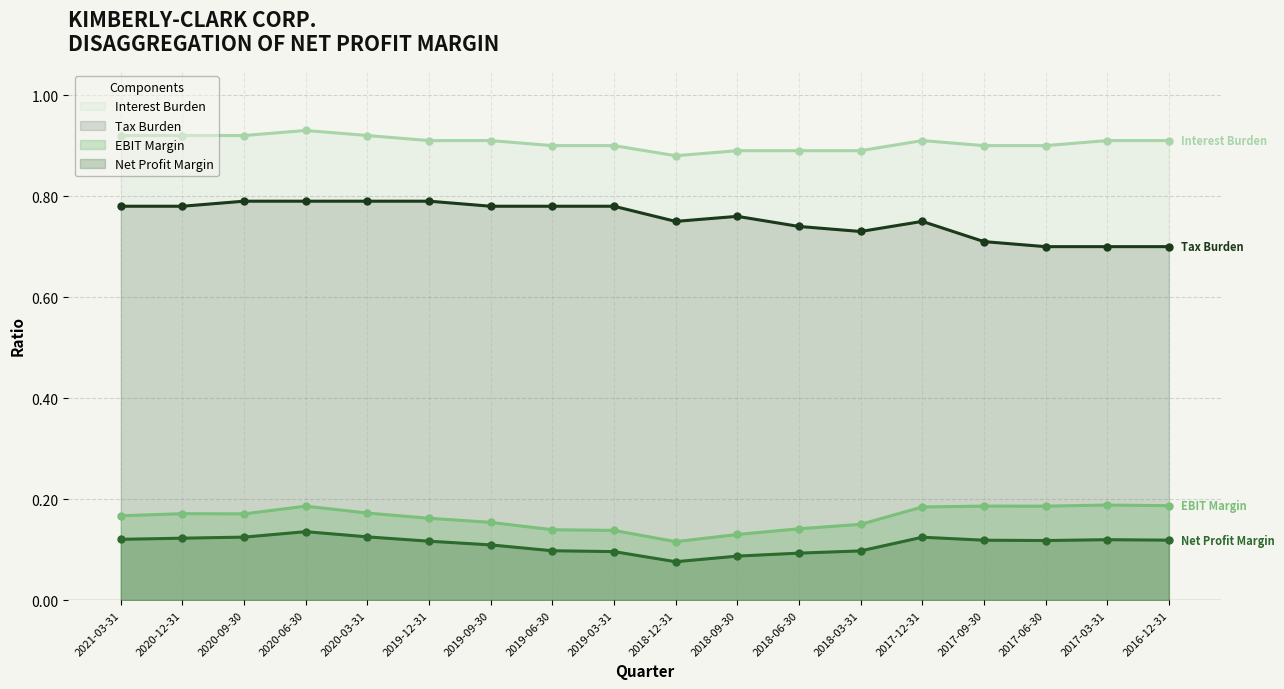

The value of Net Profit Margin at 2019-12-31 is 0.1. True or false?

False